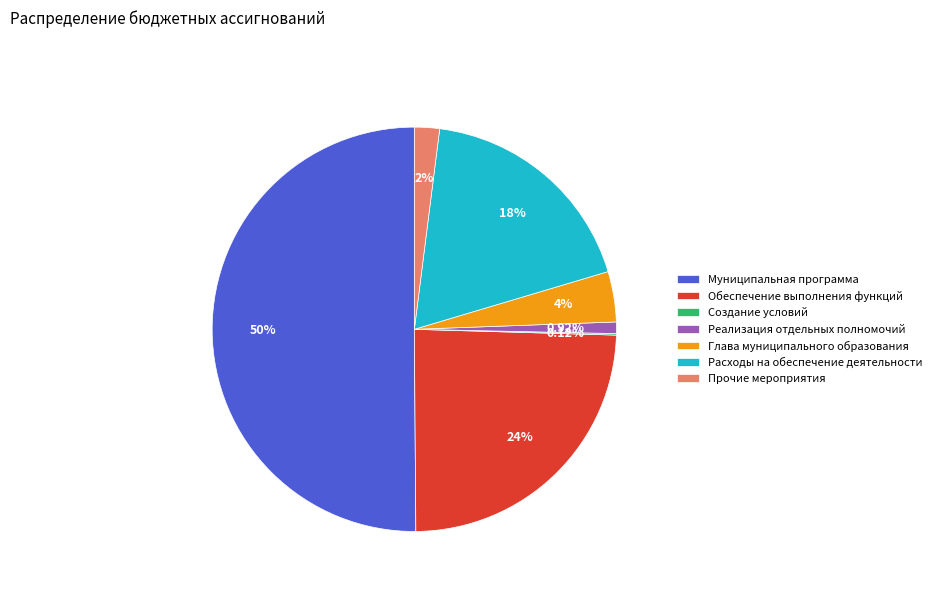

What is the largest slice in the pie chart?

Муниципальная программа